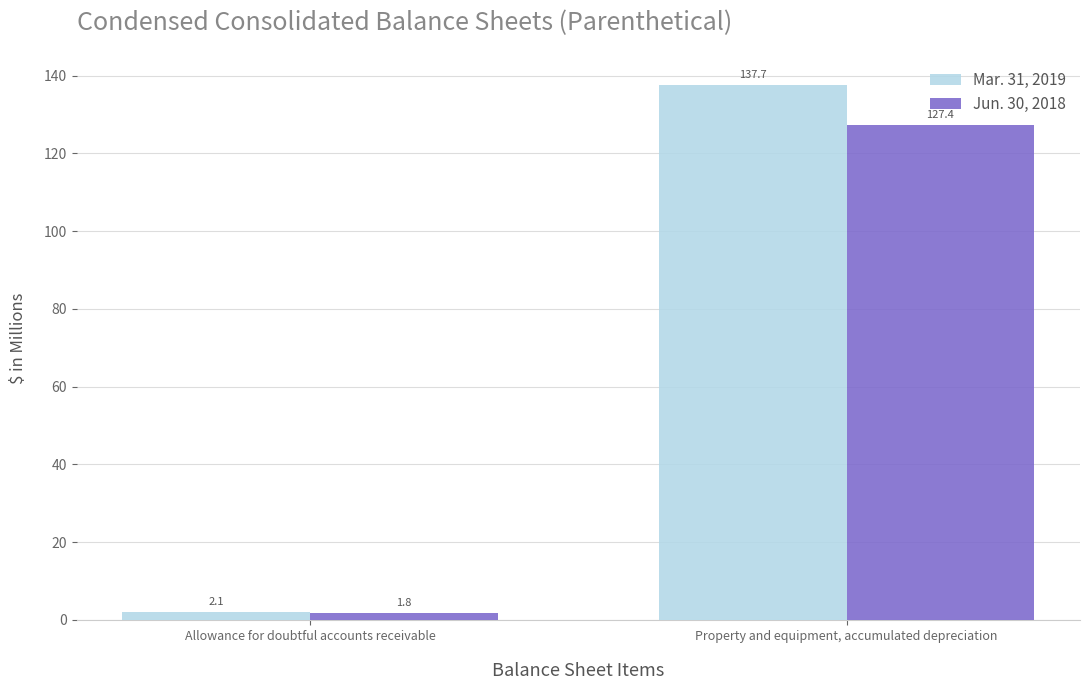

Reading left to right, what are all the values shown in this chart?

Mar. 31, 2019: 2.1	137.7
Jun. 30, 2018: 1.8	127.4